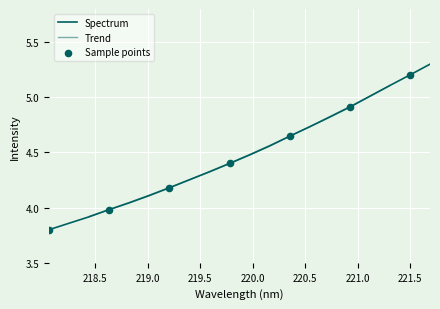

What is the change in value from 220.7354 to 221.1174?

+0.2